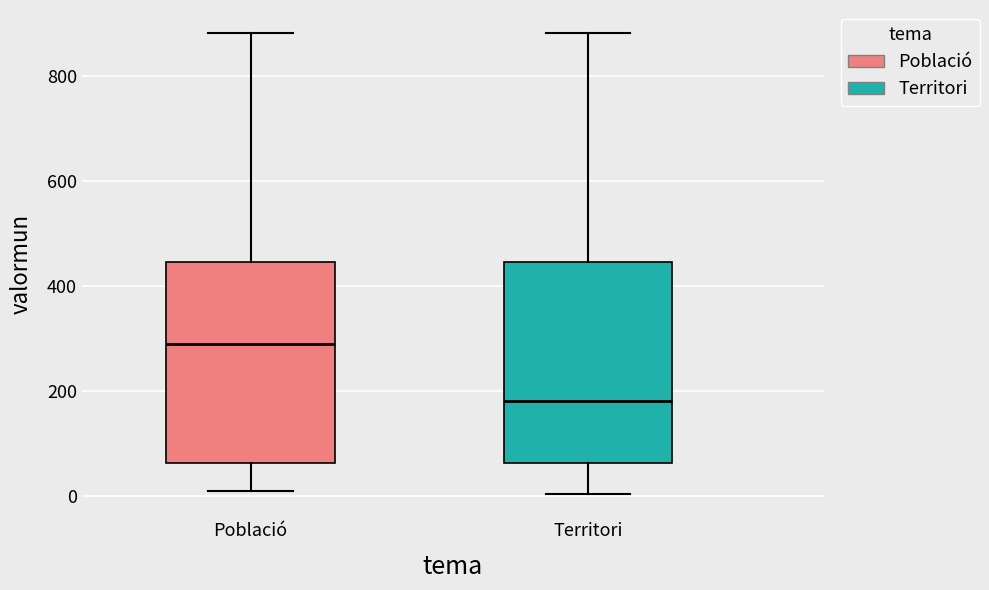

Which box's median line is the lowest?

Territori